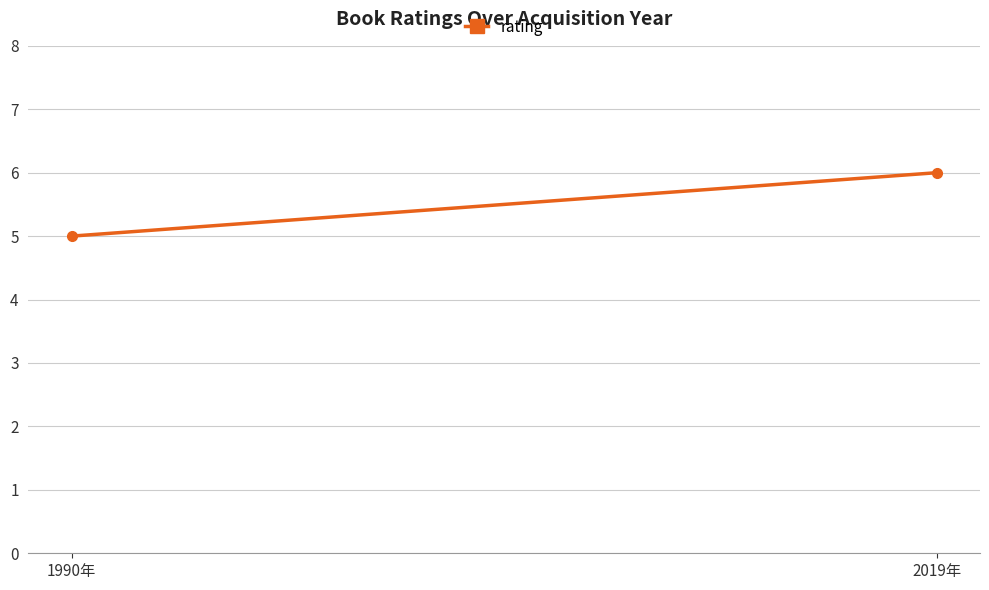

What is the approximate value at 1990年?

5